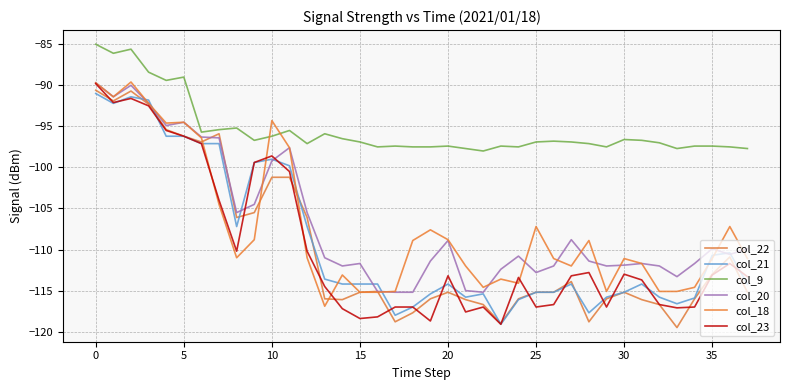

True or false: col_9 and col_21 intersect in this chart.

False